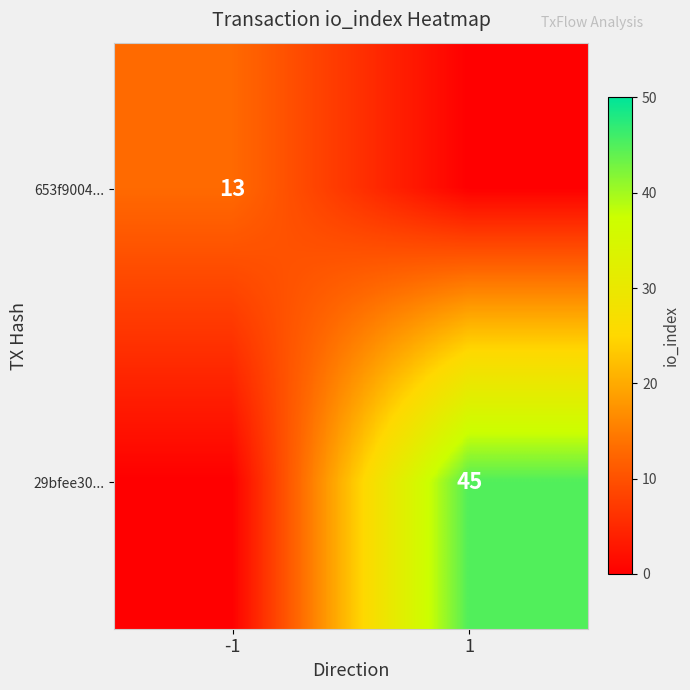

Is it true that 29bfee30... equals 45 at 1?

True